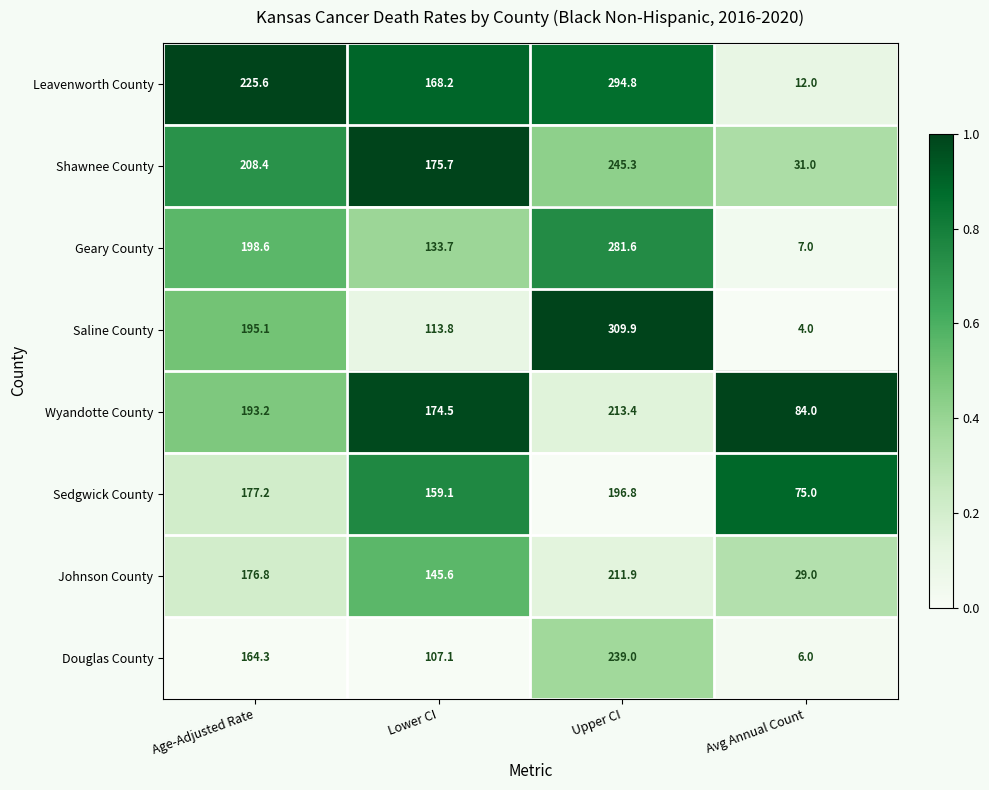

Is the value of Geary County at Lower CI greater than the value of Leavenworth County at Avg Annual Count?

Yes